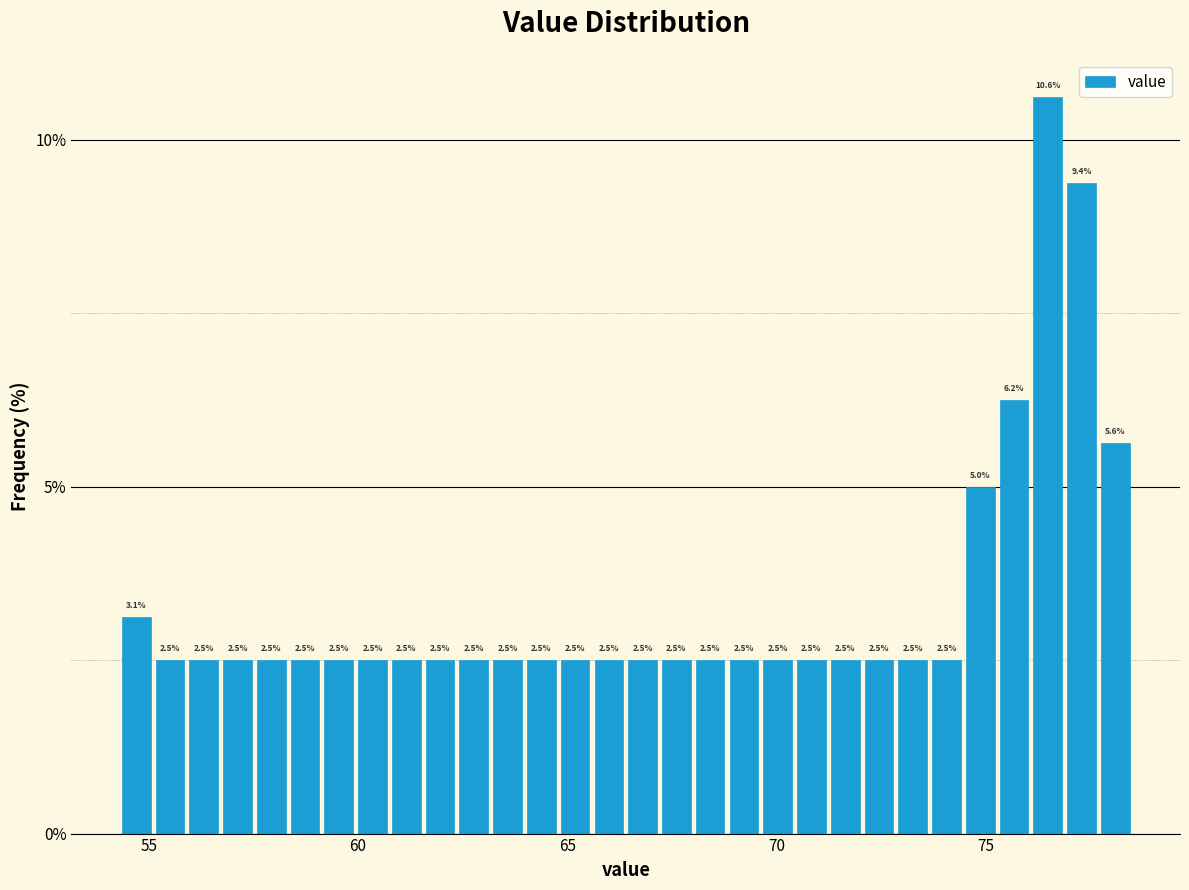

Read against the x-axis, roughly where is the centre of the tallest bar?

76.5